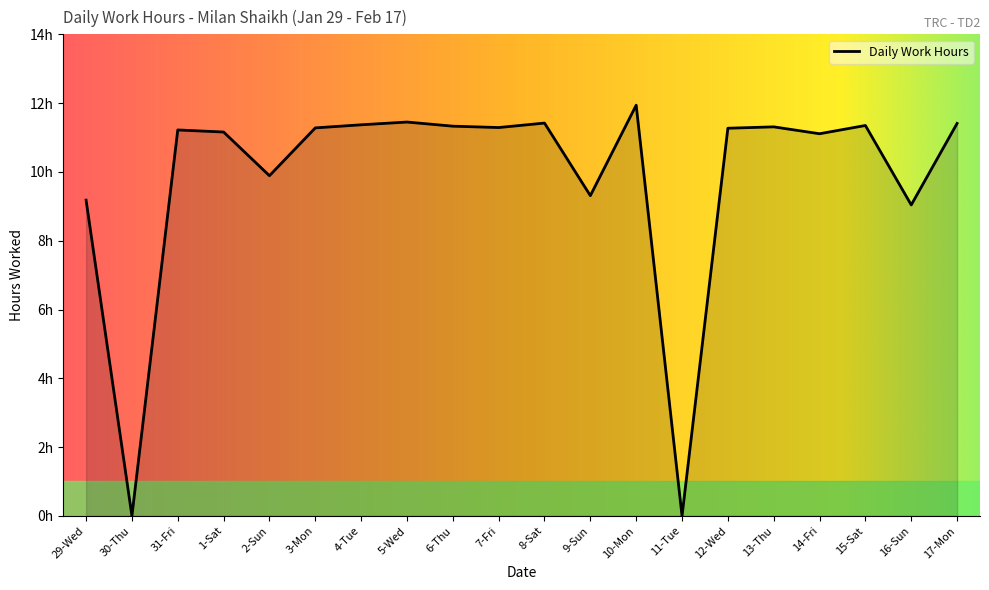

The chart shows a value of 9.0 at 16-Sun. True or false?

True